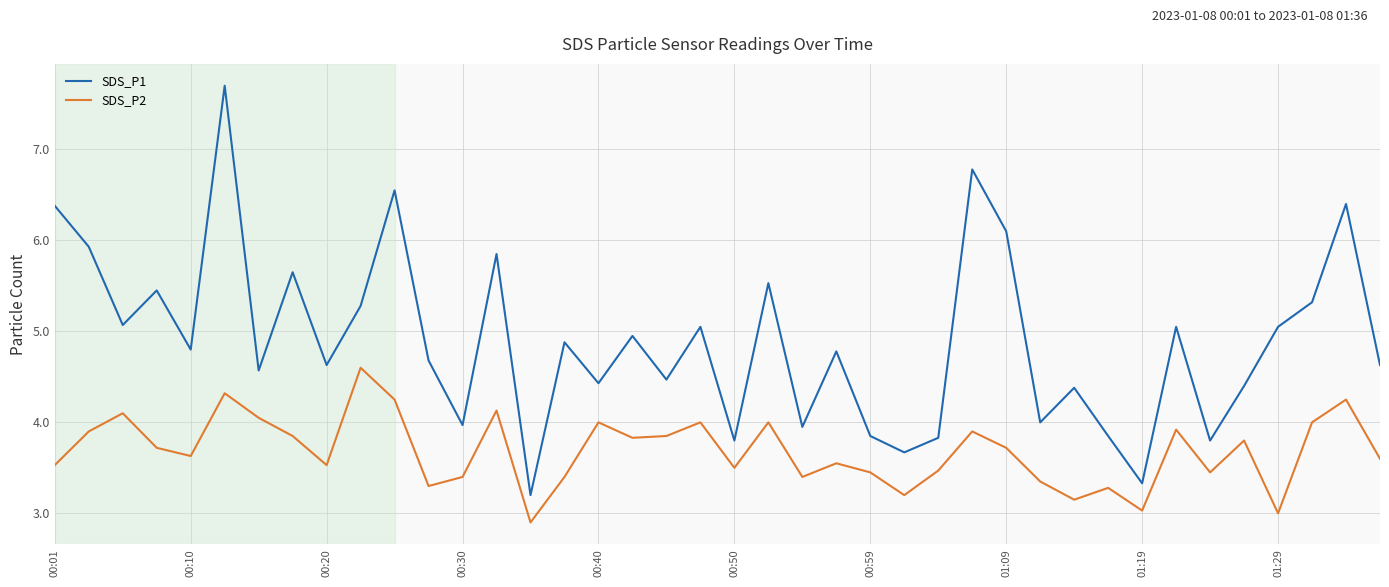

What is the difference between the second highest and minimum values in the SDS_P1 series?

3.6